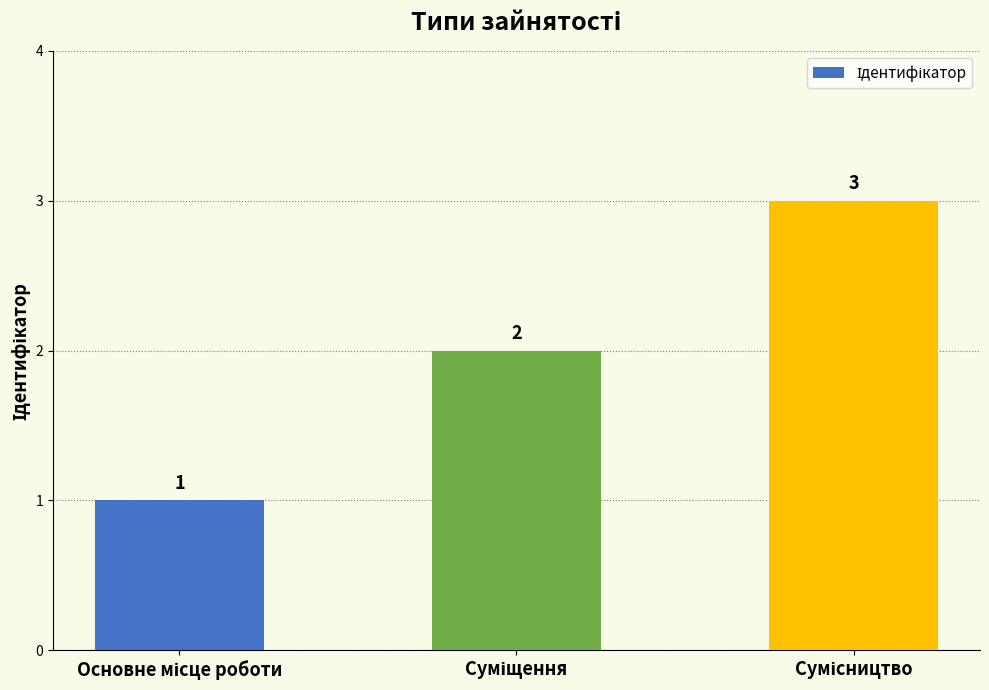

What is the value of the 1st bar from the left?

1